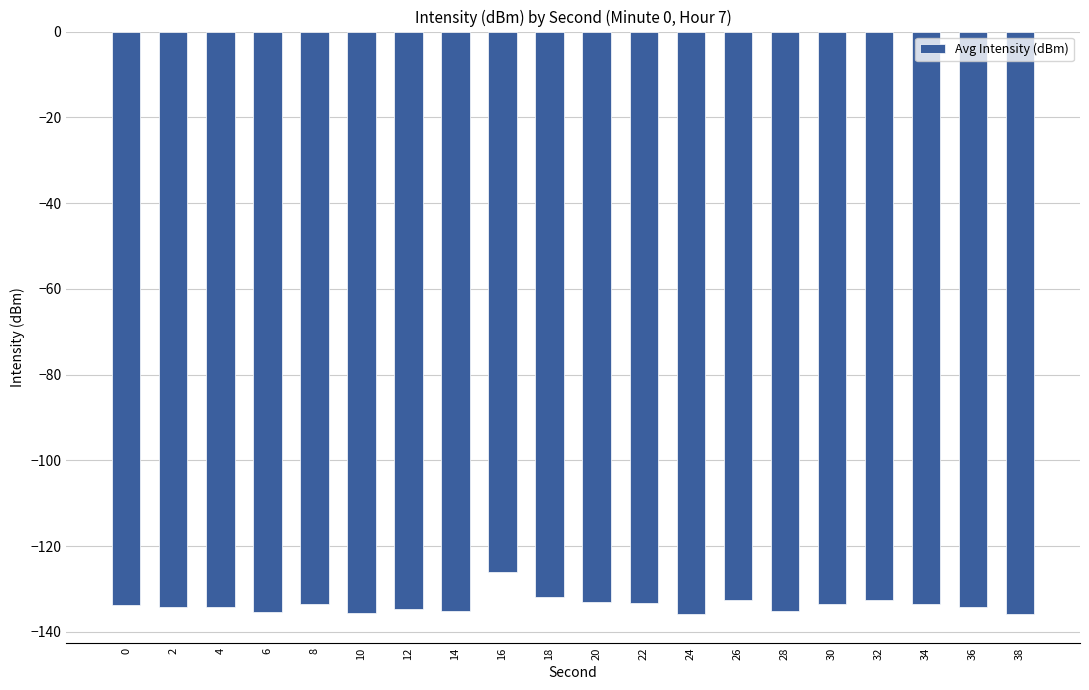

The chart shows a value of -51.3 at 10. True or false?

False